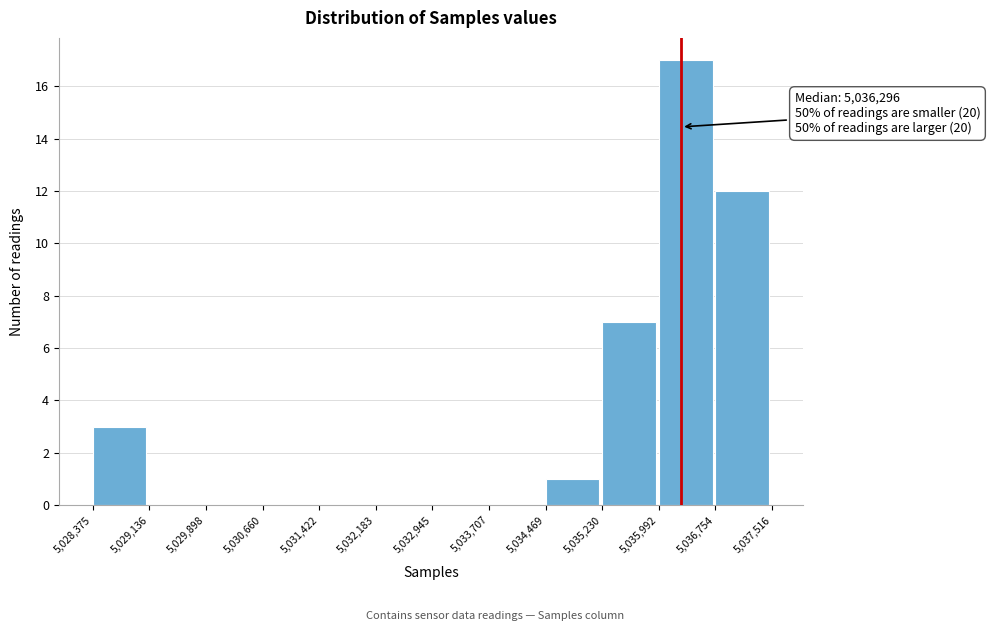

Which range on the x-axis has the tallest bar?

5,035,992 to 5,036,754